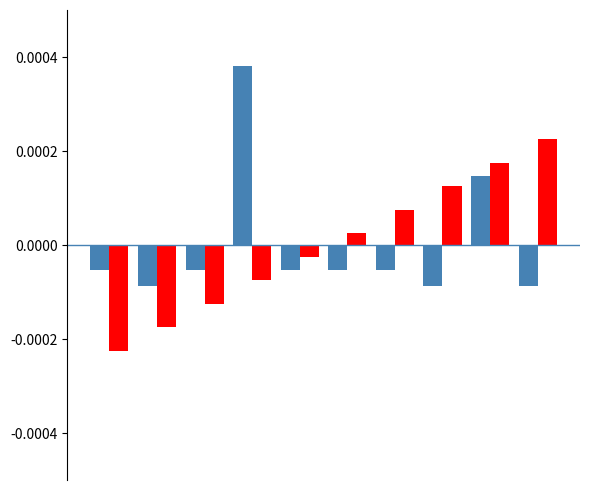

How many series are shown in this chart?

2